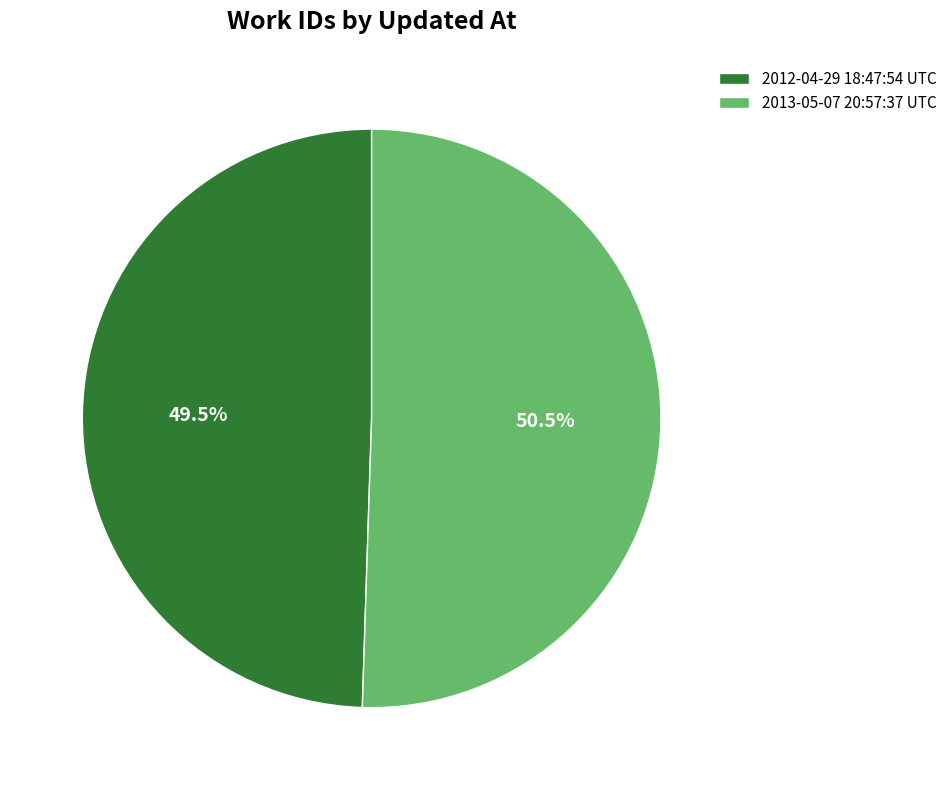

Is the sum of 2012-04-29 18:47:54 UTC and 2013-05-07 20:57:37 UTC greater than half?

Yes